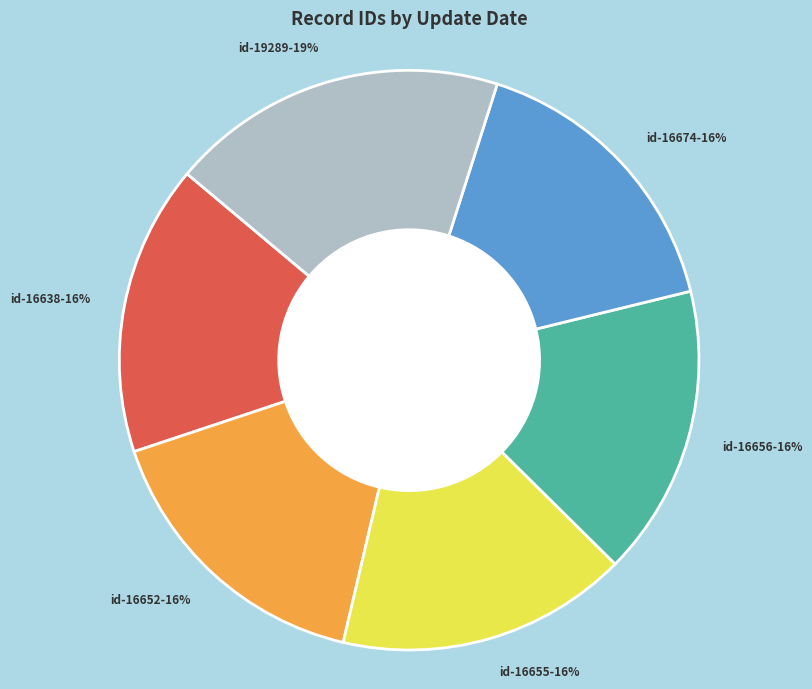

Count the number of slices in the pie.

6